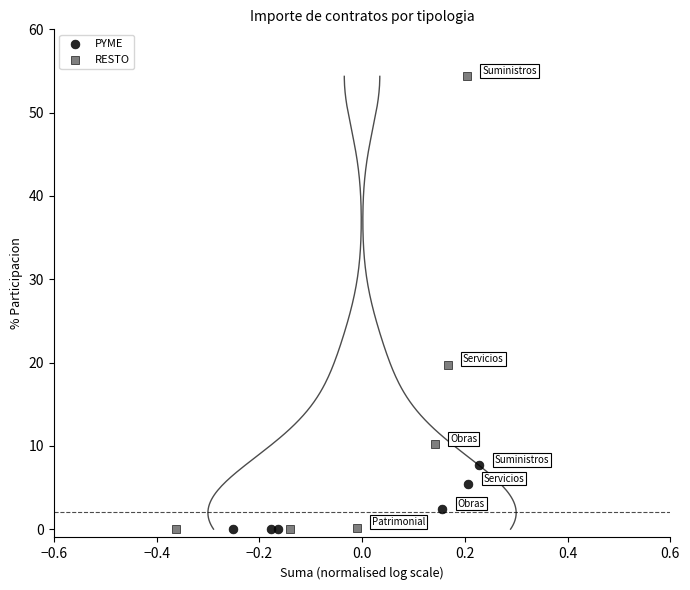

Which series has the largest Y range (max minus min)?

RESTO